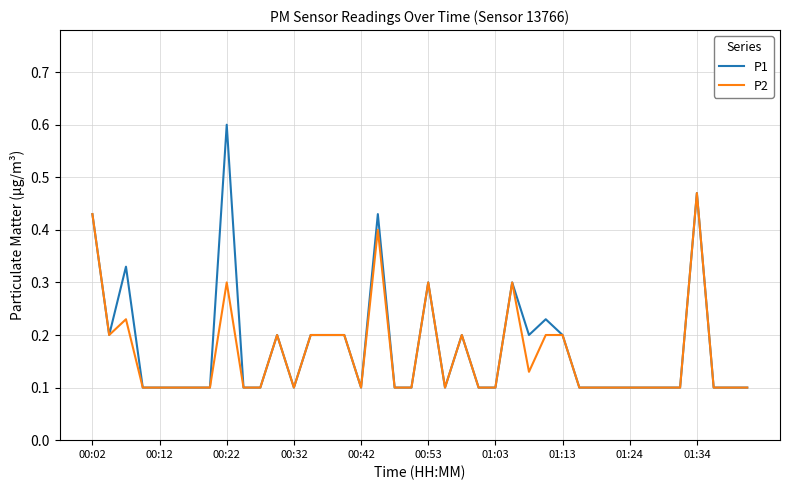

How many distinct data groups are displayed?

2